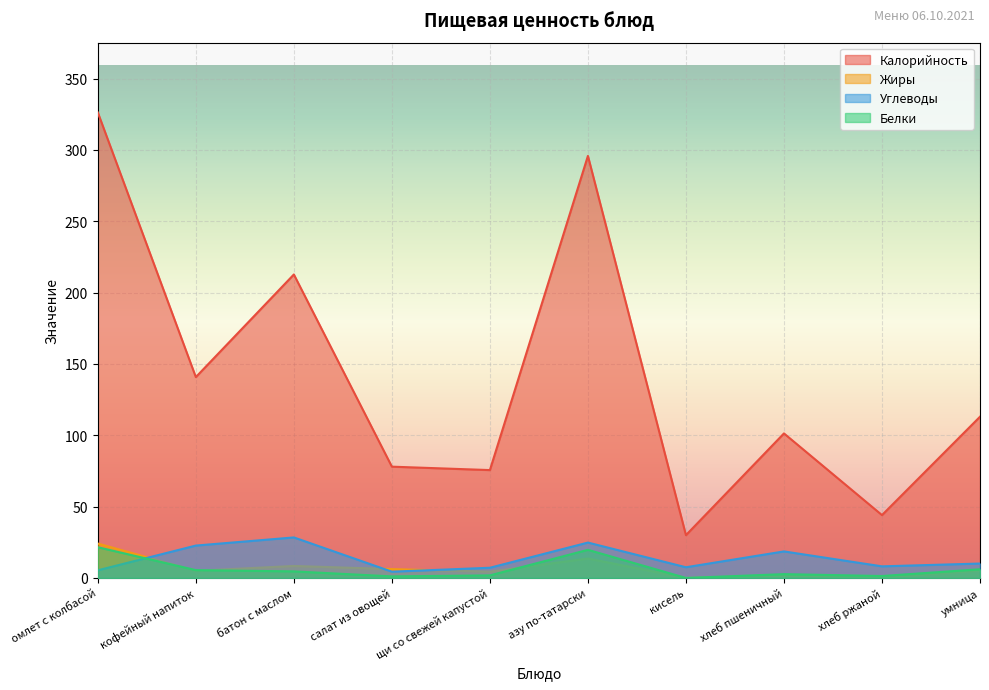

Is the value of Калорийность at умница greater than the value of Белки at салат из овощей?

Yes